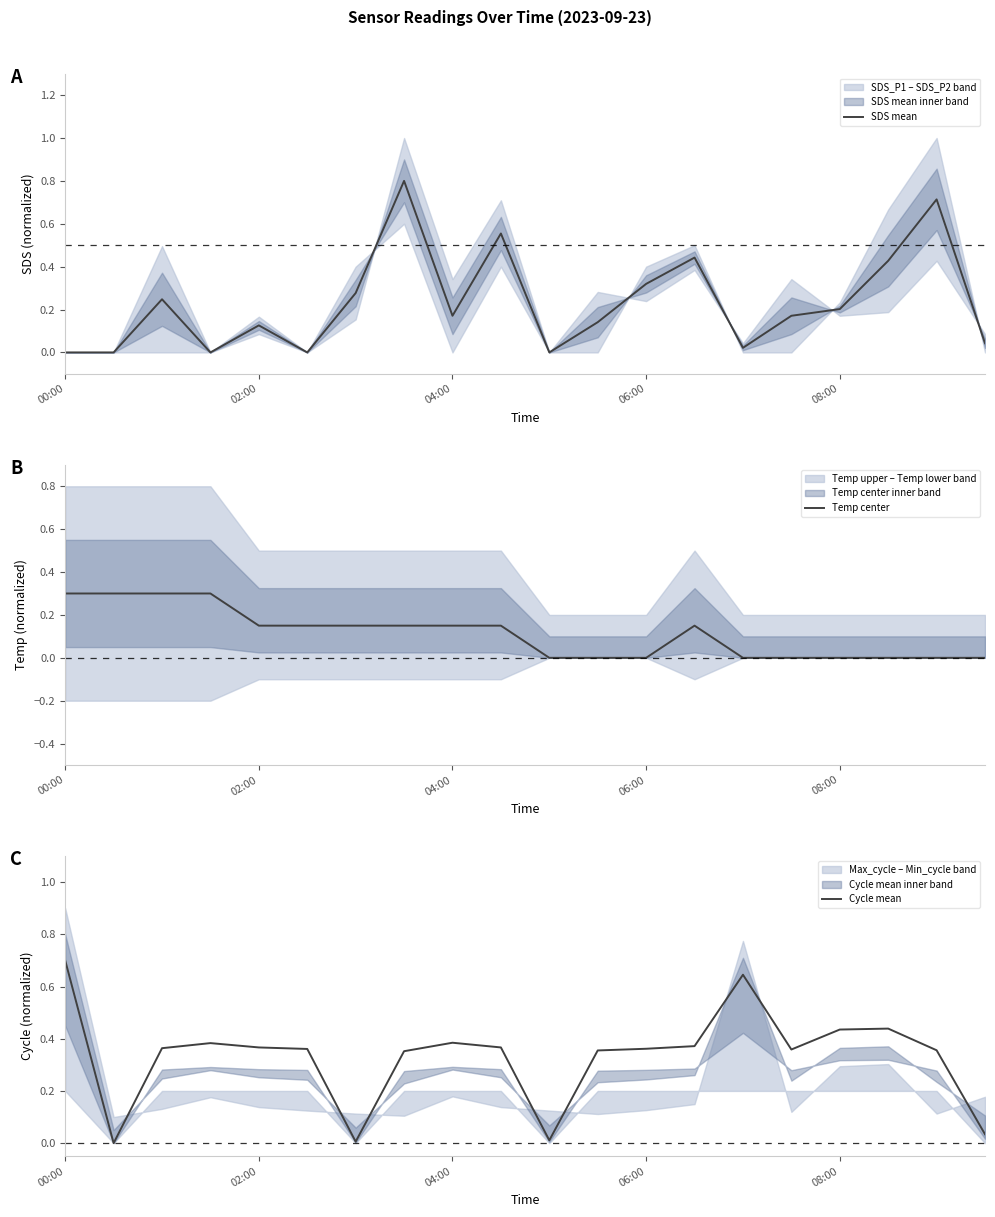

How many data points in Cycle mean are above 0?

19